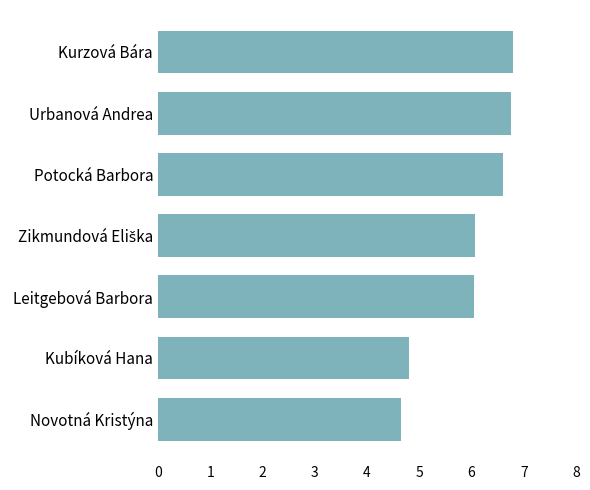

What is the greatest value displayed?

6.8